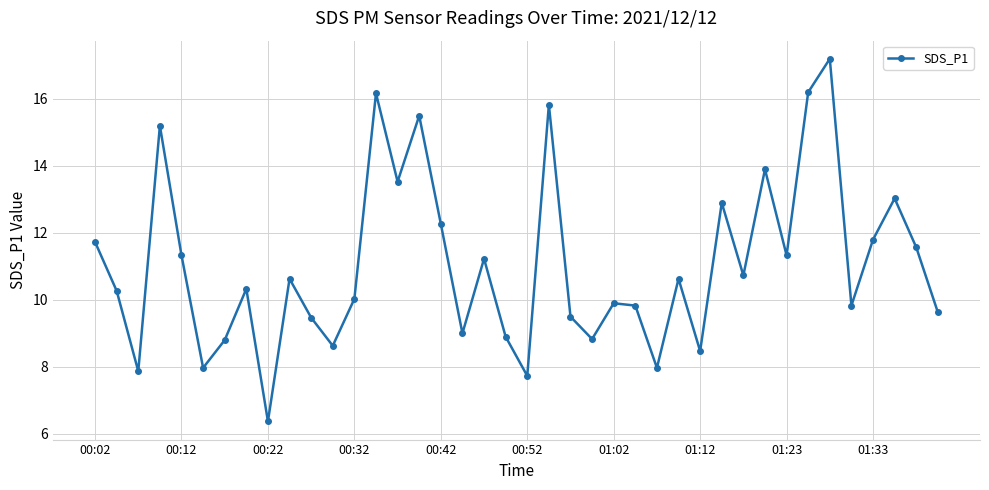

How many points are lower than both their immediate neighbors (excluding endpoints)?

13